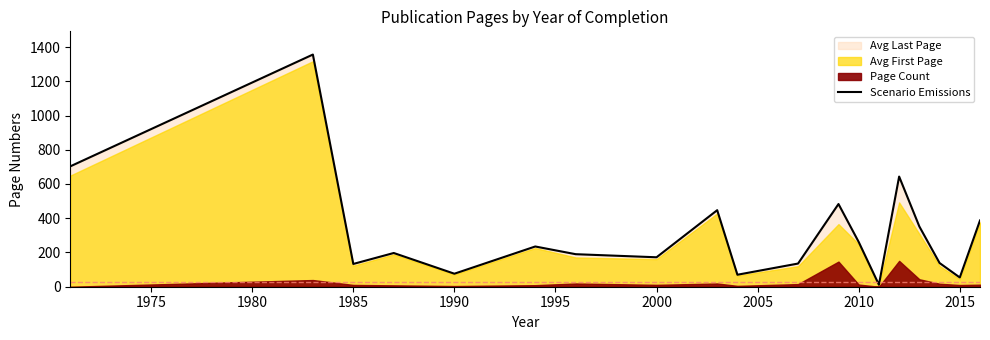

The value at 1995 is 116.3. True or false?

False